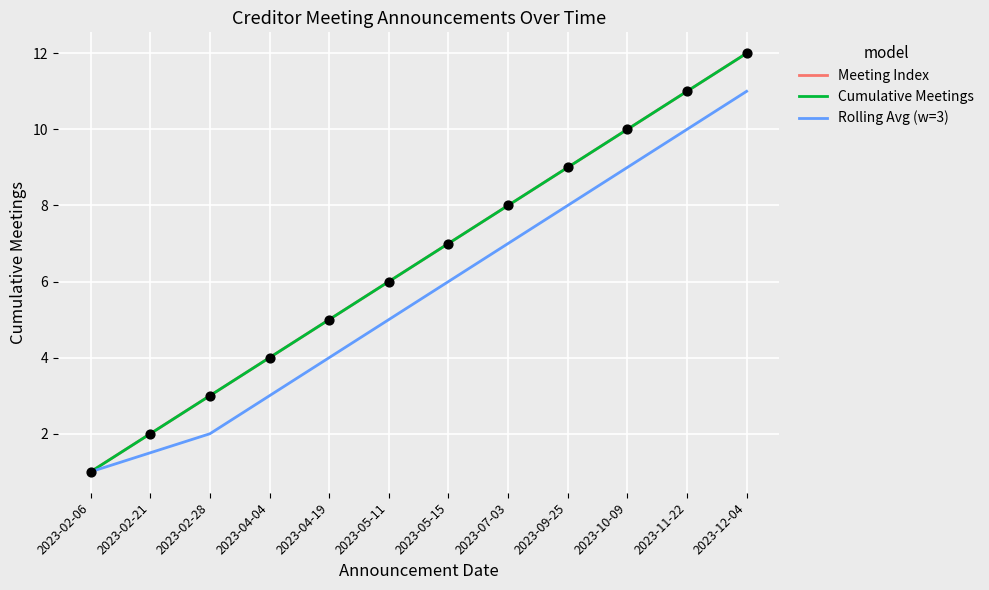

Is this an area chart (filled region under the line)?

No